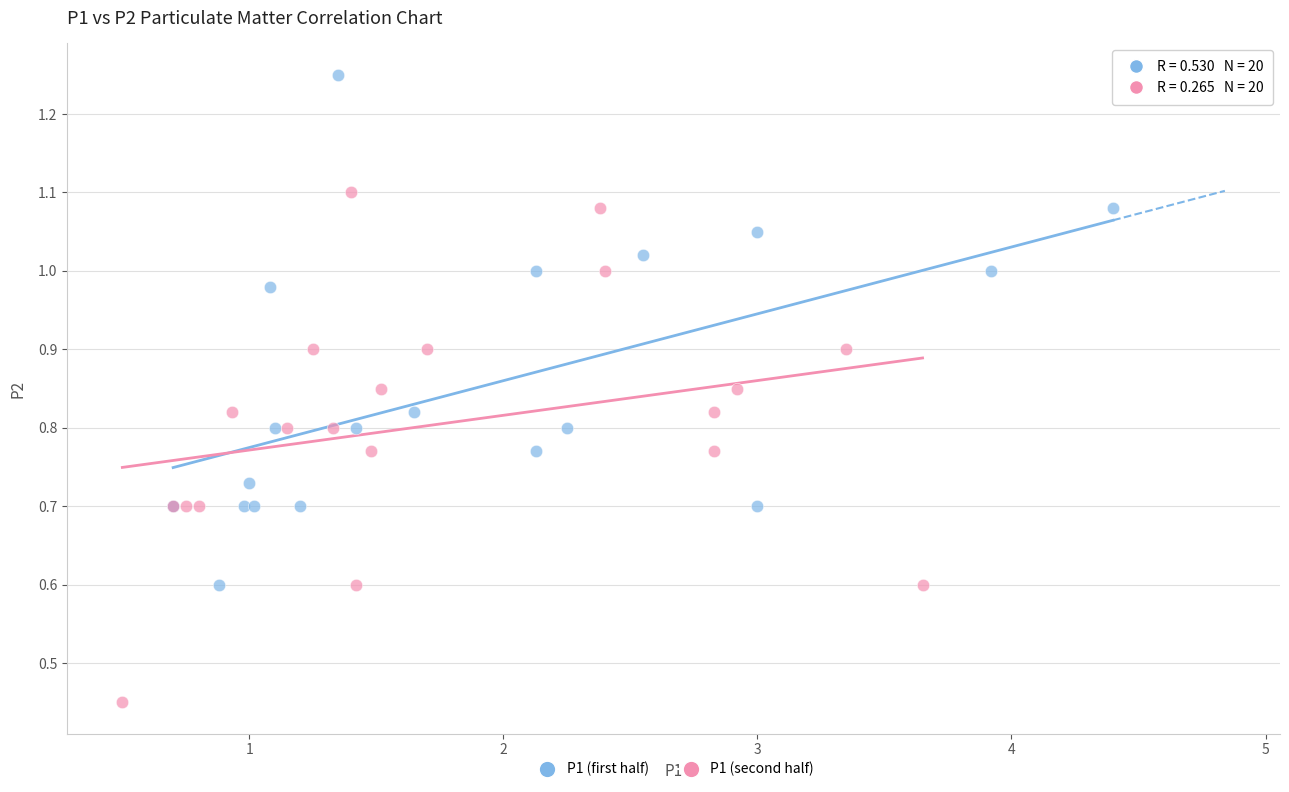

Which series reaches the minimum Y coordinate?

P1 (second half)